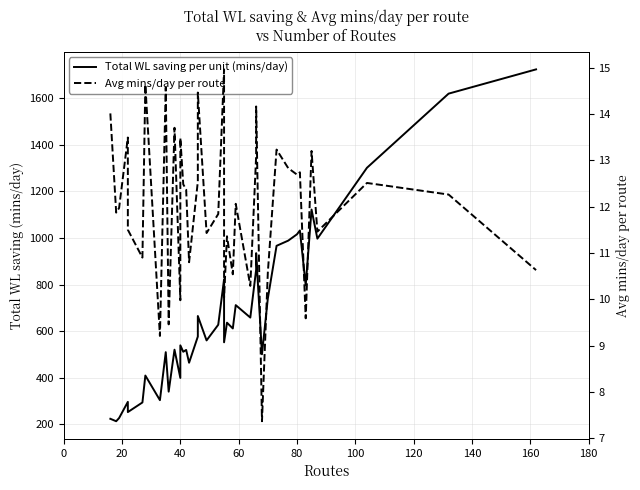

Reading left to right, transcribe all the data shown in this chart.

Total WL saving per unit (mins/day): 224.1	213.7	227.4	296.8	252.9	294.2	409.7	304.0	509.9	340.6	520.5	399.4	539.2	511.6	519.6	464.6	576.7	665.0	560.3	627.4	822.8	552.2	636.4	611.5	711.7	658.3	864.0	934.6	501.0	739.6	966.0	988.3	1015.4	1031.9	796.3	1121.6	996.7	1300.7	1618.7	1722.8
Avg mins/day per route: 14.0	11.9	12.0	13.5	11.5	10.9	14.6	9.2	14.6	9.5	13.7	10.0	13.5	12.5	12.4	10.8	12.5	14.5	11.4	11.8	15.0	10.0	11.4	10.5	12.1	10.3	13.1	14.2	7.4	10.6	13.2	12.8	12.7	12.7	9.6	13.2	11.5	12.5	12.3	10.6